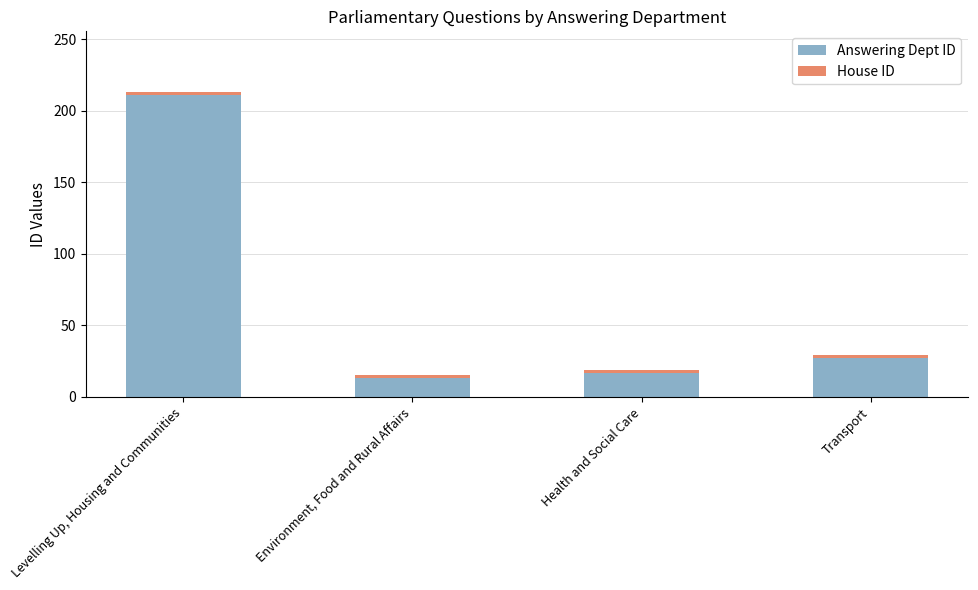

What is the label of the 3rd bar from the left?

Health and Social Care